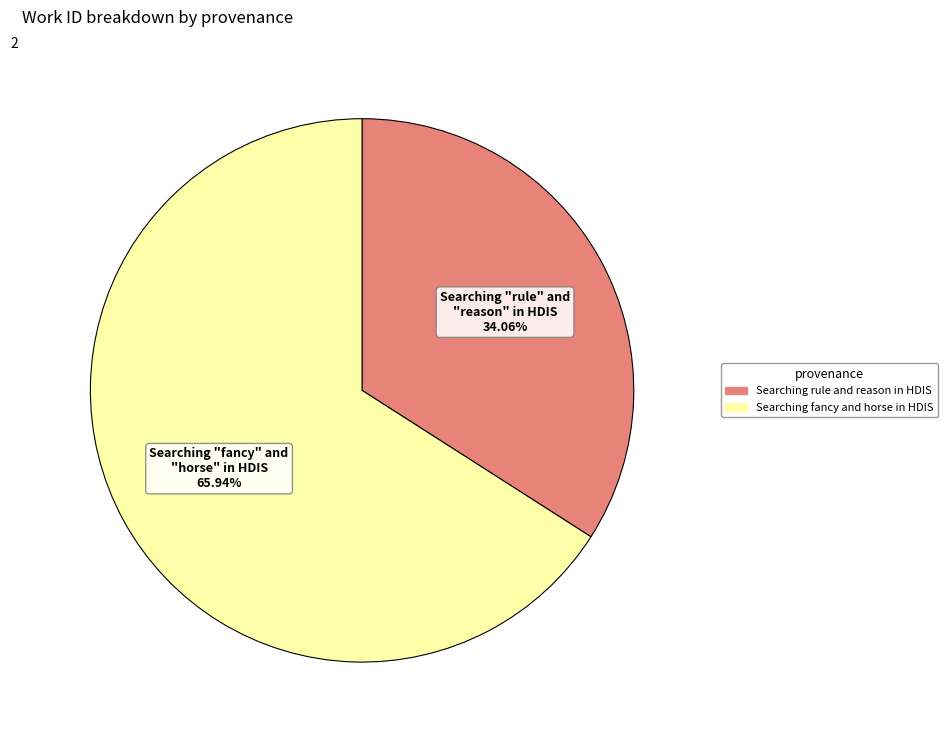

What is the ratio of the value at Searching rule and reason in HDIS to the value at Searching fancy and horse in HDIS?

0.5